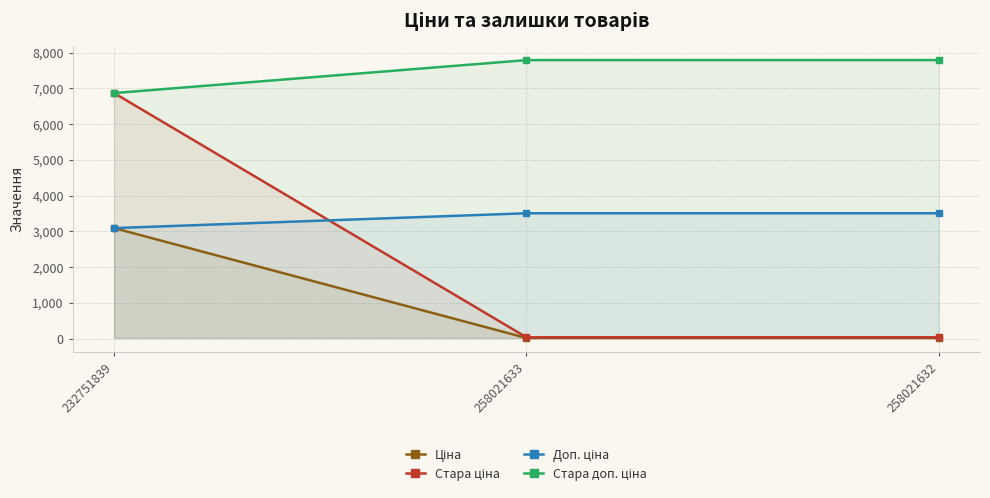

Rank the categories by Доп. ціна value from highest to lowest.

258021633, 258021632, 232751839